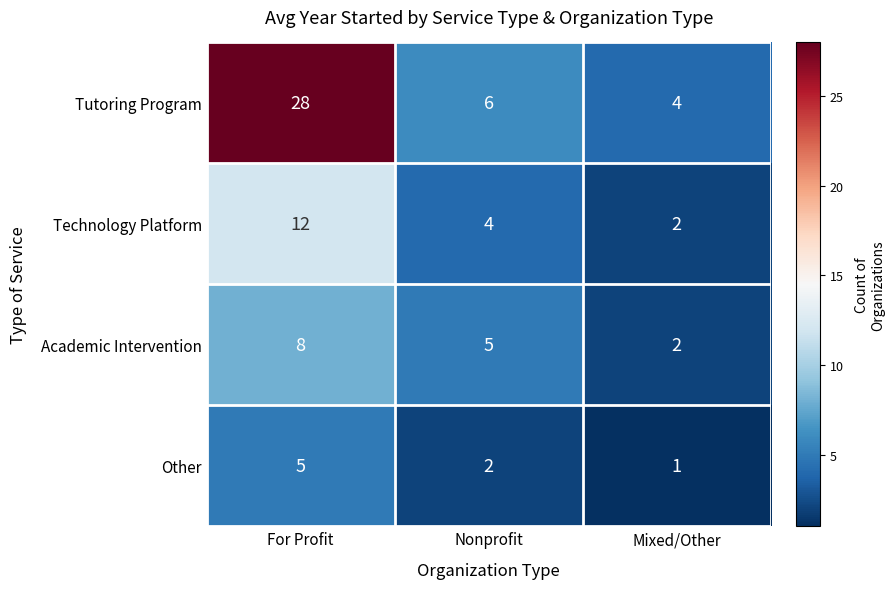

True or false: Academic Intervention has a value of 8 at For Profit.

True